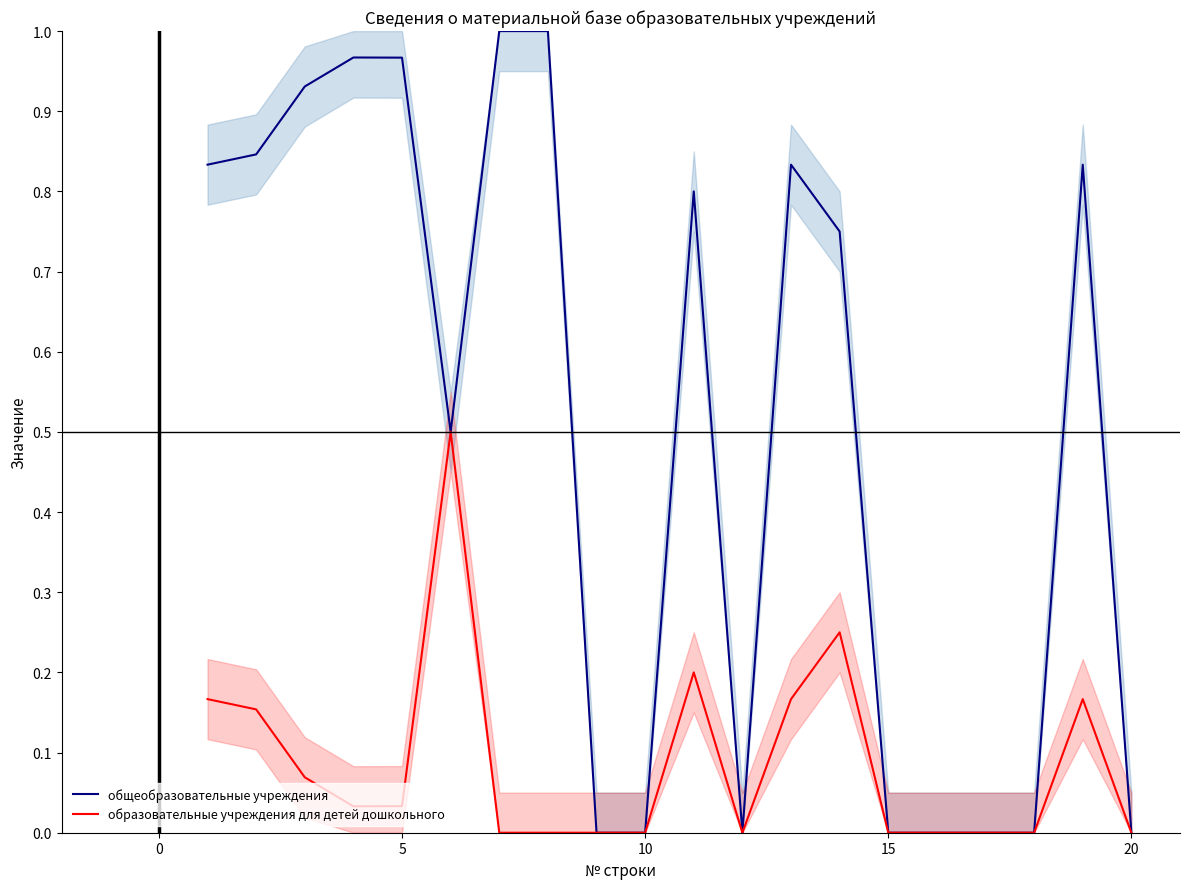

True or false: образовательные учреждения для детей дошкольного has a value of -0.3 at 15.

False